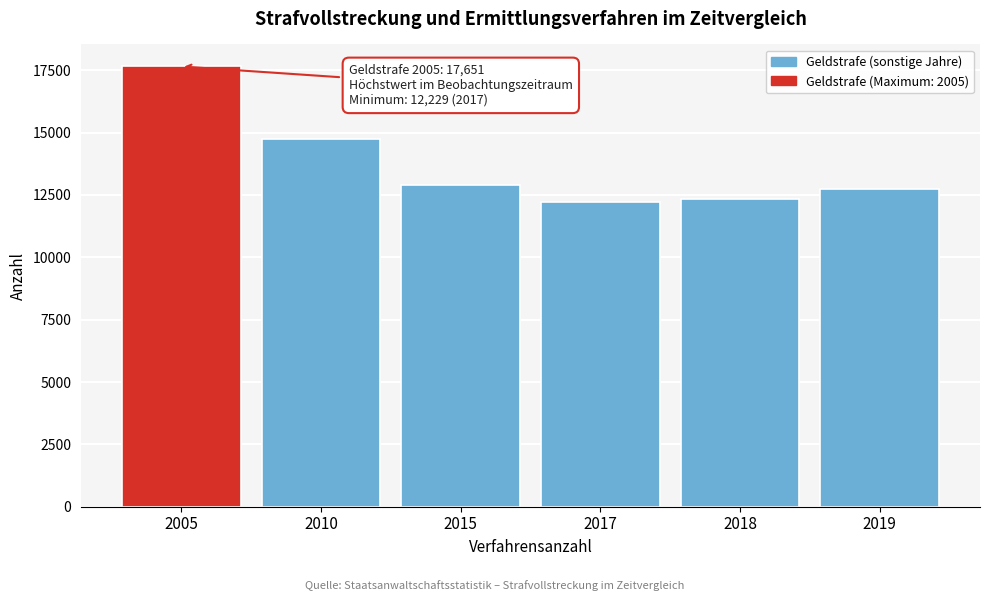

Reading left to right, list all the values displayed in this chart.

2005=17651	2010=14749	2015=12883	2017=12229	2018=12329	2019=12729